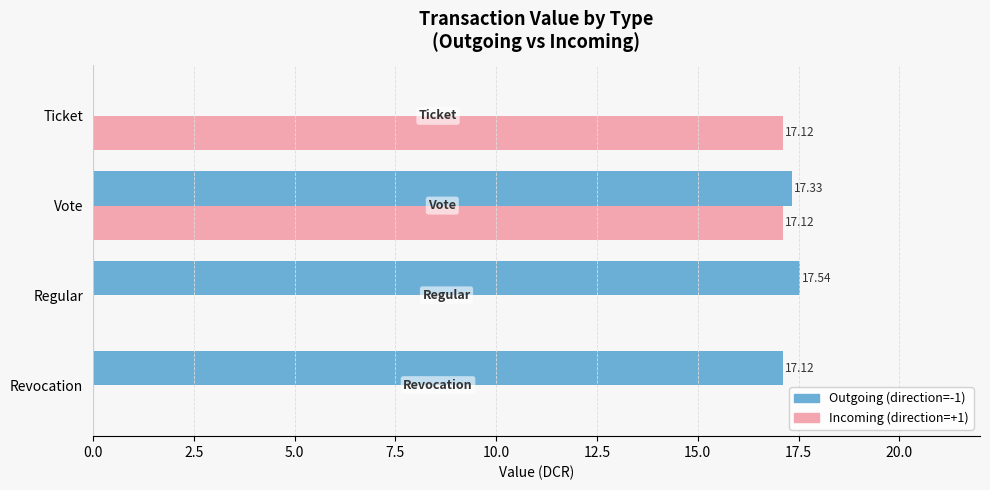

At which category is the sum across all series the highest?

Vote